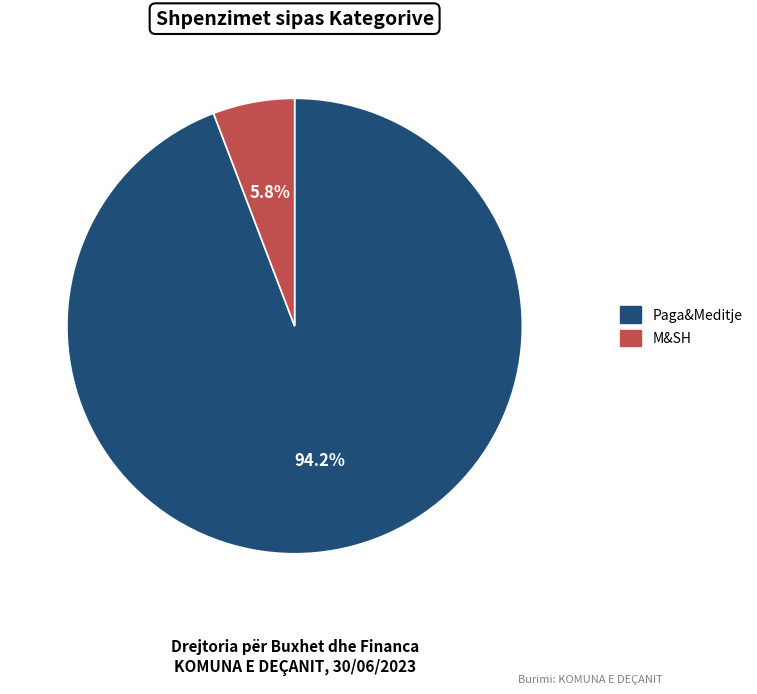

Is there a majority slice in this chart?

Yes